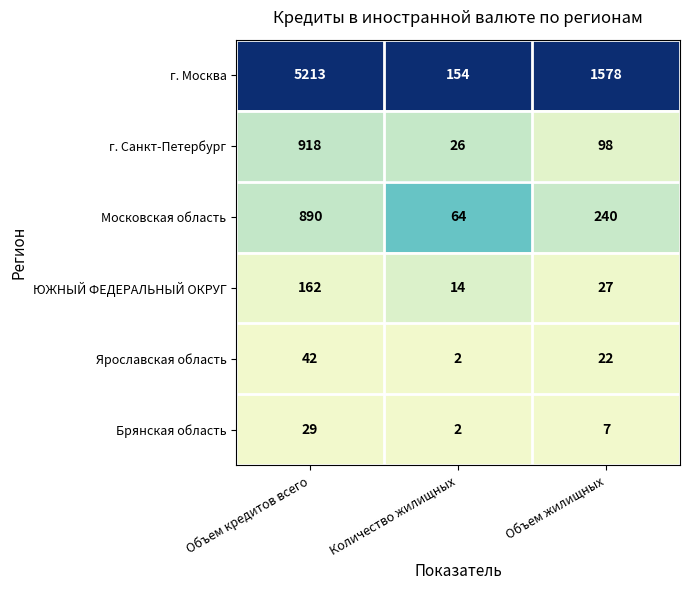

Which series has the largest total across all categories?

г. Москва